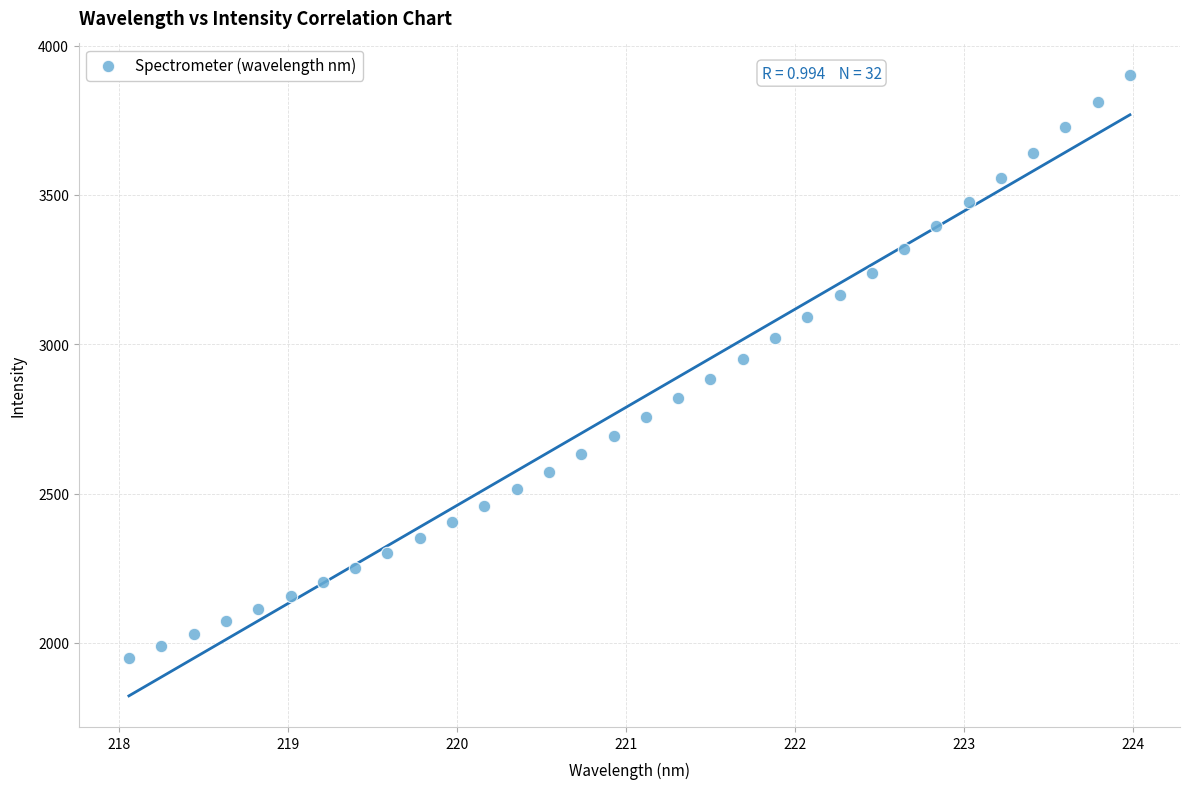

What is the range of Y values (max minus min)?

1952.4